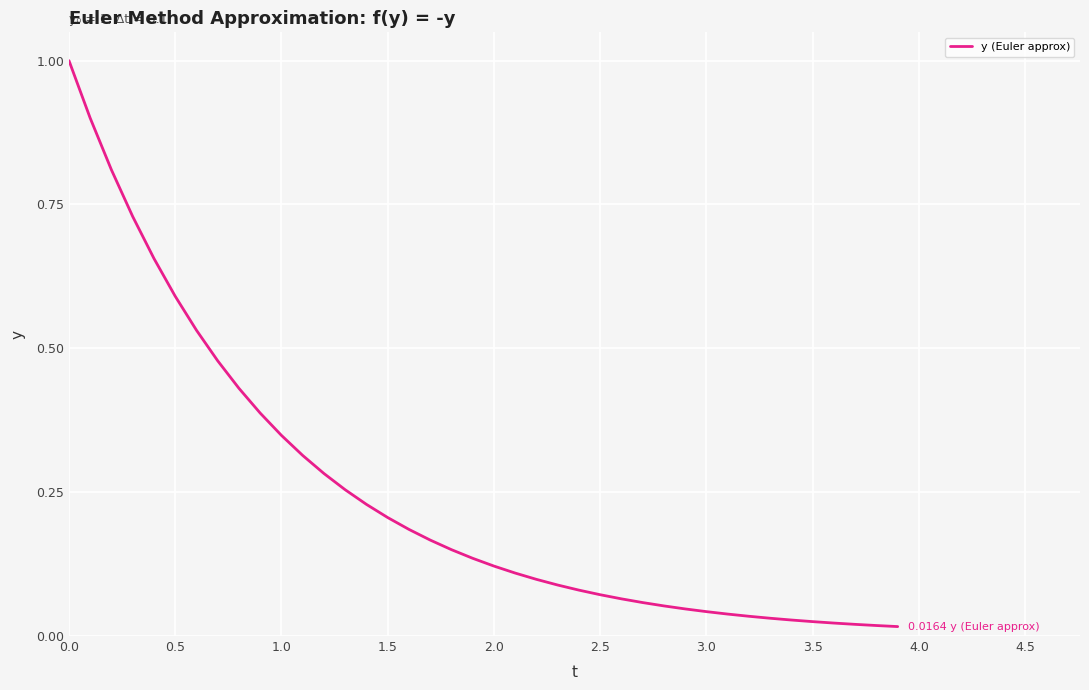

What is the greatest value displayed?

1.0